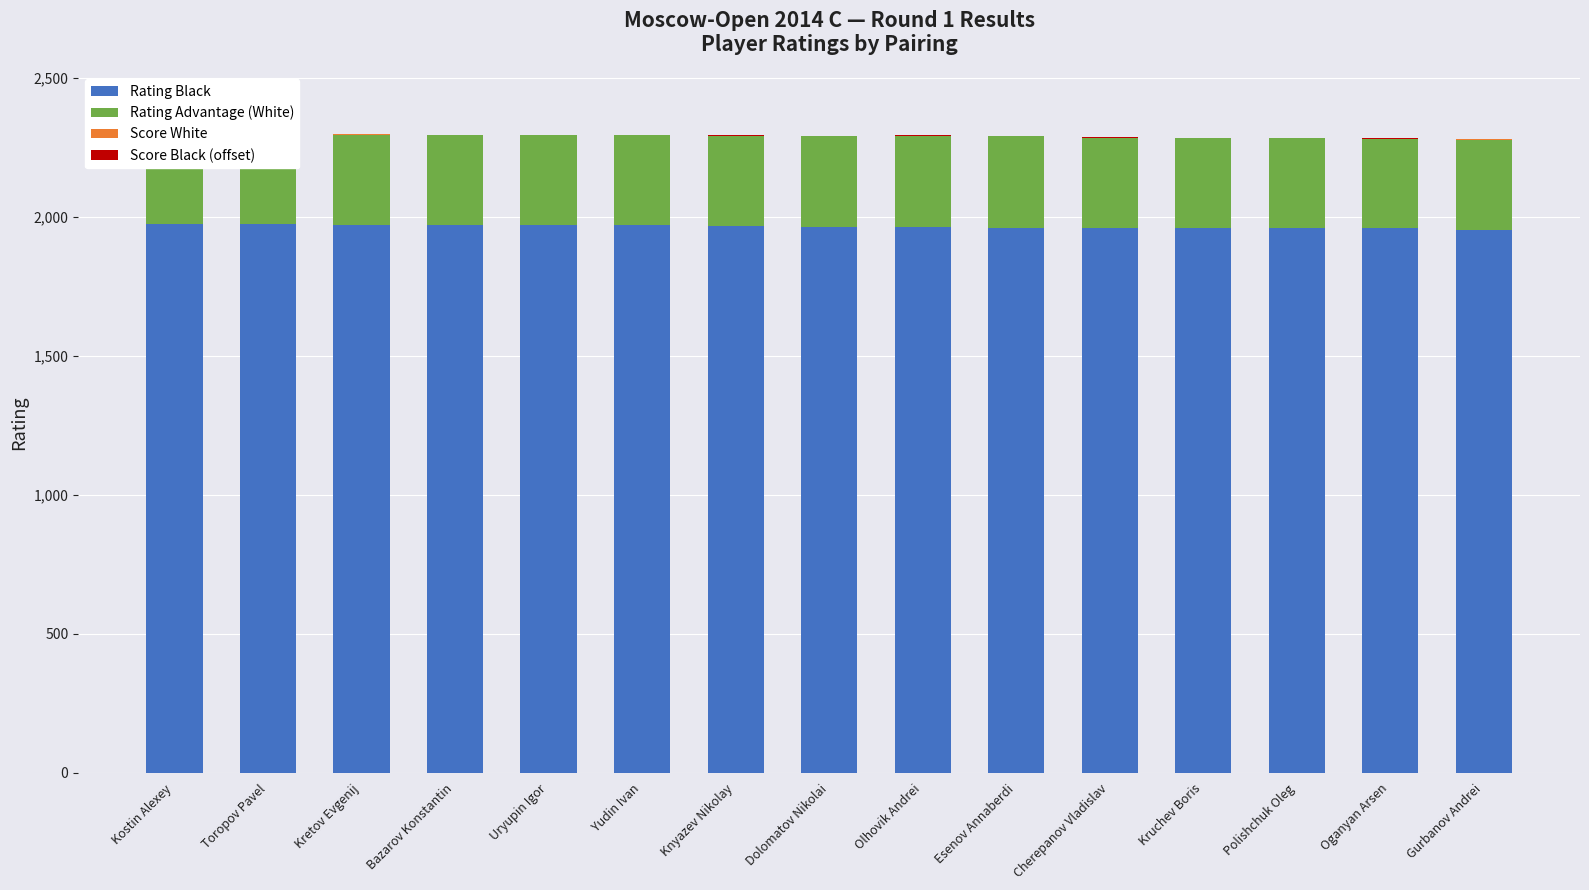

What is the difference between the maximum and minimum values in the Score White series?

1